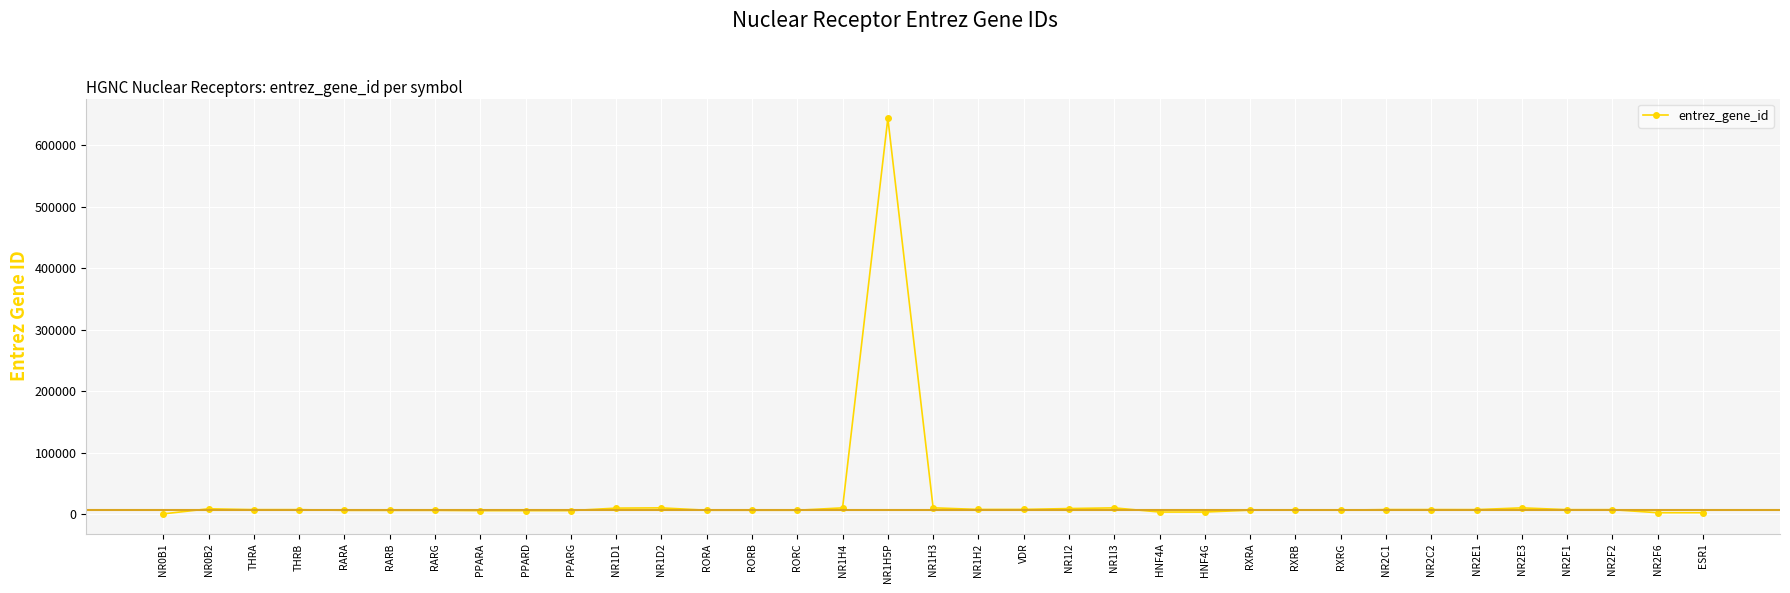

What is the sum of all values?

866797